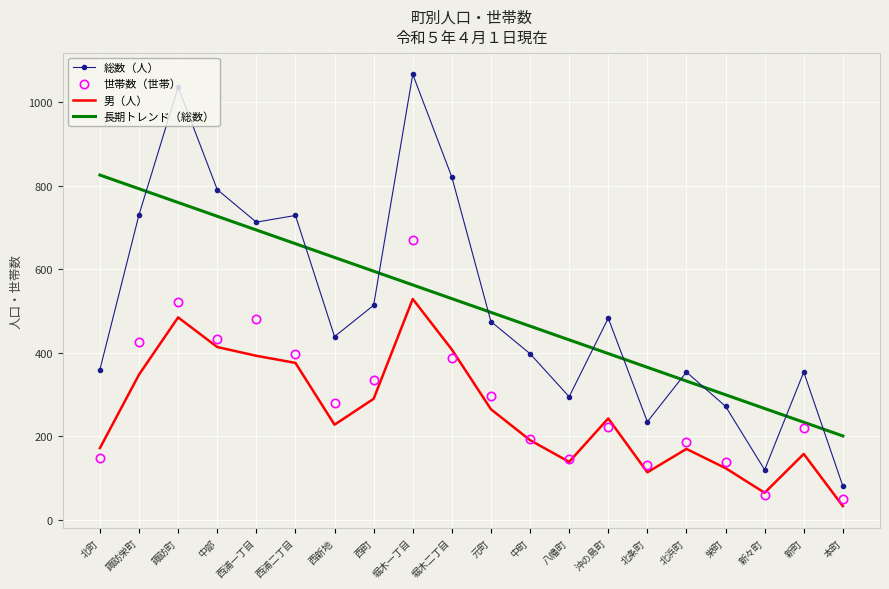

At which label does 男（人） first exceed 243?

諏訪栄町